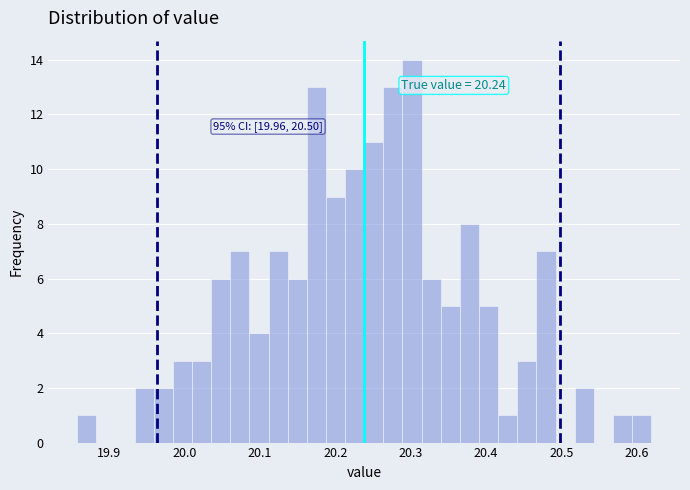

Read against the x-axis, roughly where is the centre of the tallest bar?

20.30